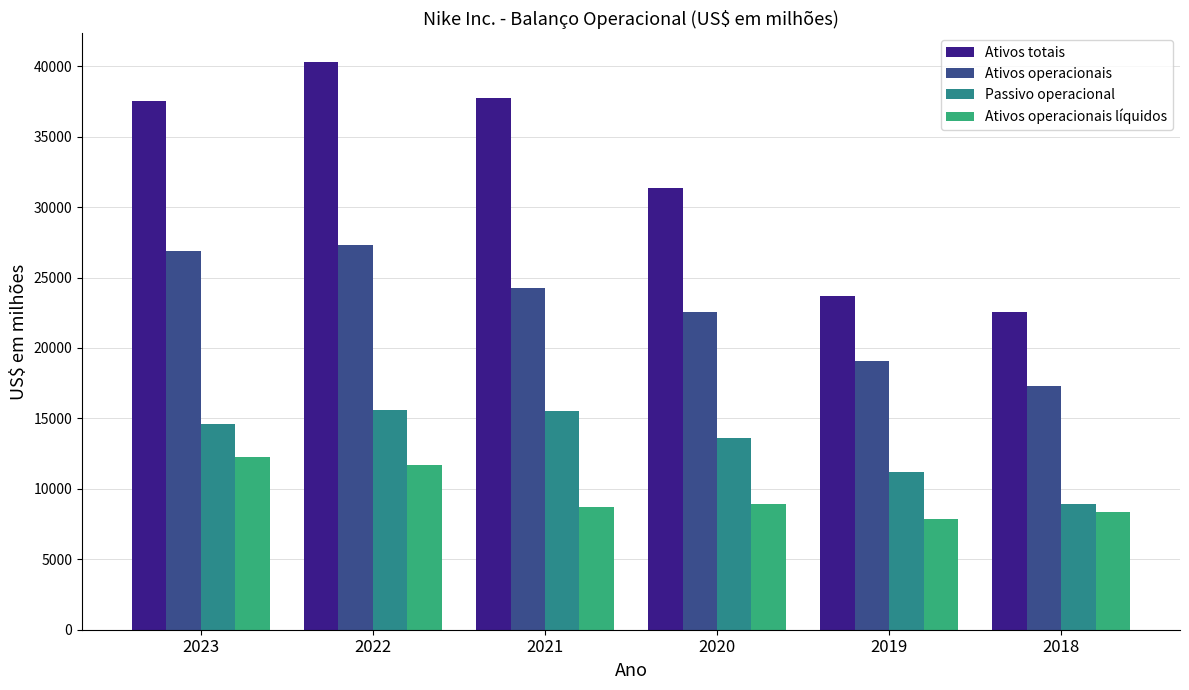

Rank the categories by Ativos operacionais value from lowest to highest.

2018, 2019, 2020, 2021, 2023, 2022